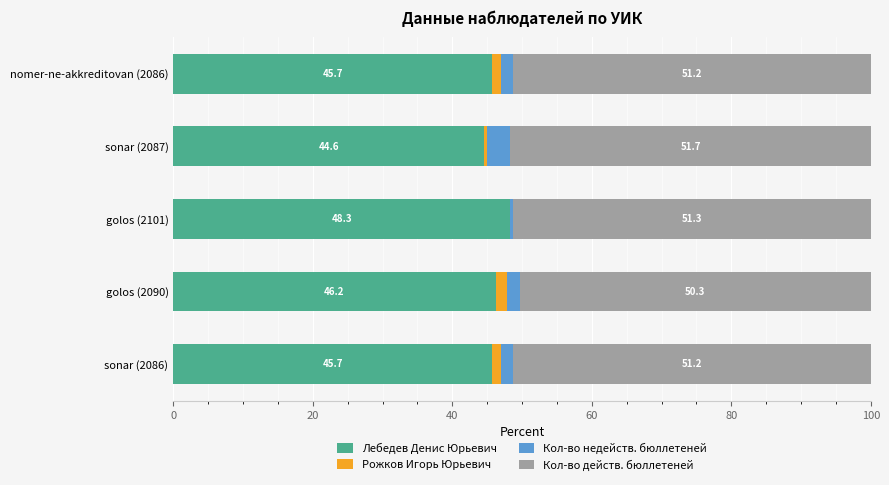

True or false: Лебедев Денис Юрьевич has a value of 44.6 at sonar (2087).

True